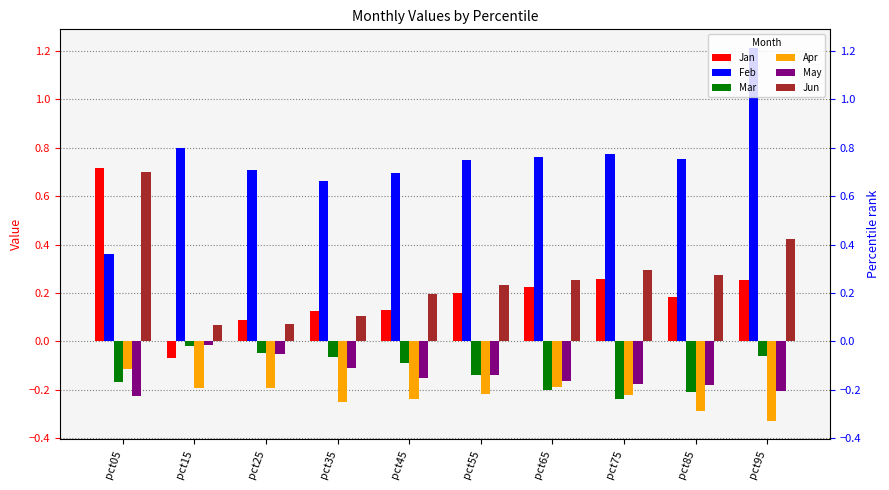

True or false: Feb has a value of 0.7 at pct45.

True